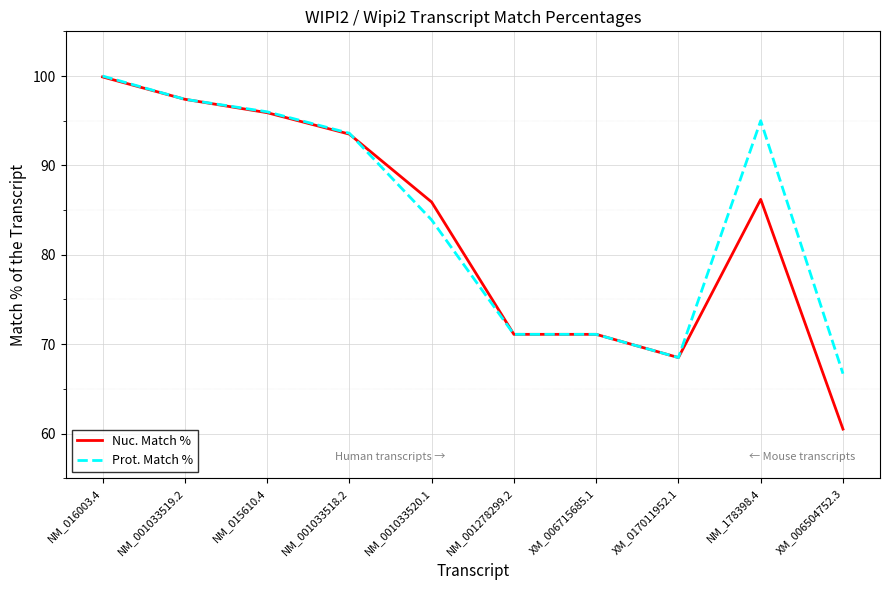

Which series has the widest spread of values?

Nuc. Match %